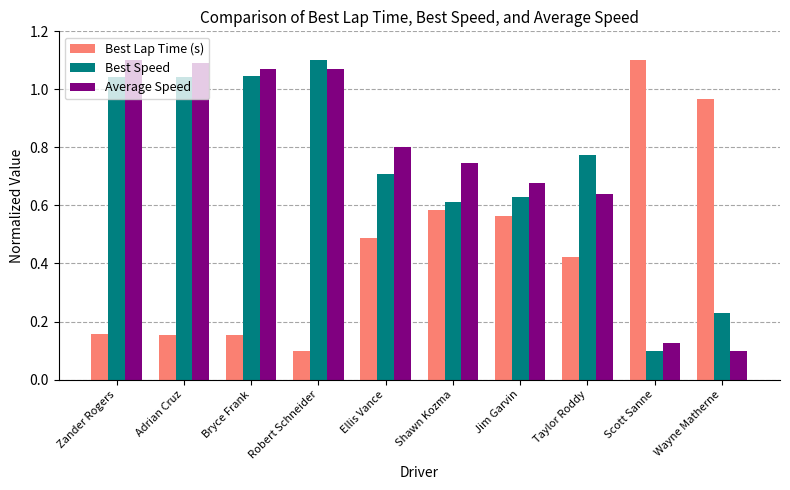

Where is Best Speed nearest to the value 0?

Scott Sanne